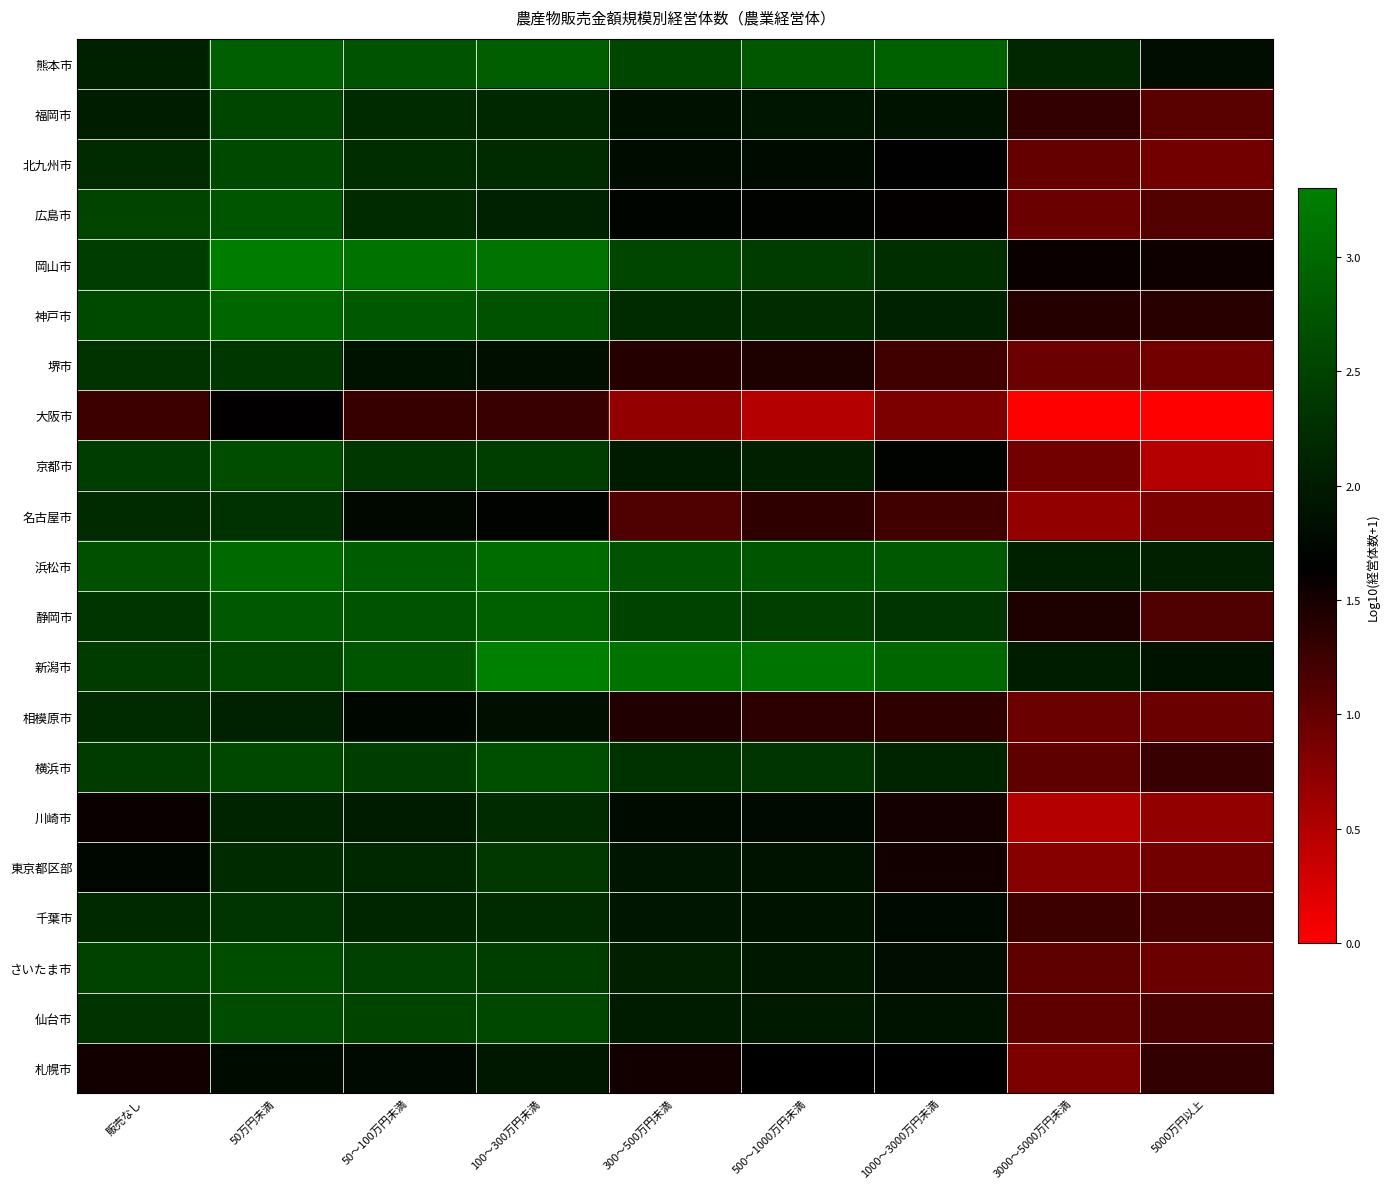

Reading left to right, transcribe all the data shown in this chart.

札幌市: 販売なし=1.5	50万円未満=1.8	50～100万円未満=1.8	100～300万円未満=2.0	300～500万円未満=1.5	500～1000万円未満=1.6	1000～3000万円未満=1.6	3000～5000万円未満=0.8	5000万円以上=1.3
仙台市: 販売なし=2.3	50万円未満=2.6	50～100万円未満=2.5	100～300万円未満=2.6	300～500万円未満=2.0	500～1000万円未満=2.0	1000～3000万円未満=1.9	3000～5000万円未満=1.0	5000万円以上=1.2
さいたま市: 販売なし=2.5	50万円未満=2.6	50～100万円未満=2.5	100～300万円未満=2.5	300～500万円未満=2.1	500～1000万円未満=1.9	1000～3000万円未満=1.8	3000～5000万円未満=1.0	5000万円以上=1.0
千葉市: 販売なし=2.2	50万円未満=2.3	50～100万円未満=2.1	100～300万円未満=2.2	300～500万円未満=1.9	500～1000万円未満=1.9	1000～3000万円未満=1.8	3000～5000万円未満=1.3	5000万円以上=1.2
東京都区部: 販売なし=1.7	50万円未満=2.2	50～100万円未満=2.2	100～300万円未満=2.4	300～500万円未満=1.9	500～1000万円未満=1.9	1000～3000万円未満=1.5	3000～5000万円未満=0.8	5000万円以上=0.9
川崎市: 販売なし=1.6	50万円未満=2.1	50～100万円未満=2.0	100～300万円未満=2.2	300～500万円未満=1.8	500～1000万円未満=1.8	1000～3000万円未満=1.5	3000～5000万円未満=0.5	5000万円以上=0.7
横浜市: 販売なし=2.4	50万円未満=2.6	50～100万円未満=2.4	100～300万円未満=2.7	300～500万円未満=2.3	500～1000万円未満=2.3	1000～3000万円未満=2.1	3000～5000万円未満=1.0	5000万円以上=1.3
相模原市: 販売なし=2.2	50万円未満=2.1	50～100万円未満=1.7	100～300万円未満=1.8	300～500万円未満=1.4	500～1000万円未満=1.4	1000～3000万円未満=1.3	3000～5000万円未満=1.0	5000万円以上=1.0
新潟市: 販売なし=2.4	50万円未満=2.6	50～100万円未満=2.8	100～300万円未満=3.3	300～500万円未満=3.1	500～1000万円未満=3.1	1000～3000万円未満=3.0	3000～5000万円未満=2.0	5000万円以上=1.9
静岡市: 販売なし=2.3	50万円未満=2.8	50～100万円未満=2.7	100～300万円未満=2.9	300～500万円未満=2.5	500～1000万円未満=2.5	1000～3000万円未満=2.3	3000～5000万円未満=1.5	5000万円以上=1.1
浜松市: 販売なし=2.7	50万円未満=3.0	50～100万円未満=2.8	100～300万円未満=3.0	300～500万円未満=2.7	500～1000万円未満=2.8	1000～3000万円未満=2.8	3000～5000万円未満=2.1	5000万円以上=2.1
名古屋市: 販売なし=2.2	50万円未満=2.3	50～100万円未満=1.8	100～300万円未満=1.7	300～500万円未満=1.1	500～1000万円未満=1.3	1000～3000万円未満=1.2	3000～5000万円未満=0.7	5000万円以上=0.8
京都市: 販売なし=2.4	50万円未満=2.6	50～100万円未満=2.3	100～300万円未満=2.5	300～500万円未満=2.0	500～1000万円未満=2.1	1000～3000万円未満=1.7	3000～5000万円未満=0.9	5000万円以上=0.5
大阪市: 販売なし=1.3	50万円未満=1.6	50～100万円未満=1.3	100～300万円未満=1.3	300～500万円未満=0.7	500～1000万円未満=0.5	1000～3000万円未満=0.8	3000～5000万円未満=0.0	5000万円以上=0.0
堺市: 販売なし=2.3	50万円未満=2.4	50～100万円未満=1.9	100～300万円未満=1.9	300～500万円未満=1.4	500～1000万円未満=1.5	1000～3000万円未満=1.2	3000～5000万円未満=1.0	5000万円以上=0.9
神戸市: 販売なし=2.6	50万円未満=3.0	50～100万円未満=2.8	100～300万円未満=2.7	300～500万円未満=2.2	500～1000万円未満=2.2	1000～3000万円未満=2.1	3000～5000万円未満=1.4	5000万円以上=1.4
岡山市: 販売なし=2.4	50万円未満=3.3	50～100万円未満=3.1	100～300万円未満=3.1	300～500万円未満=2.6	500～1000万円未満=2.4	1000～3000万円未満=2.2	3000～5000万円未満=1.6	5000万円以上=1.6
広島市: 販売なし=2.5	50万円未満=2.8	50～100万円未満=2.2	100～300万円未満=2.1	300～500万円未満=1.7	500～1000万円未満=1.7	1000～3000万円未満=1.6	3000～5000万円未満=1.0	5000万円以上=1.1
北九州市: 販売なし=2.2	50万円未満=2.6	50～100万円未満=2.2	100～300万円未満=2.2	300～500万円未満=1.8	500～1000万円未満=1.8	1000～3000万円未満=1.7	3000～5000万円未満=1.0	5000万円以上=0.9
福岡市: 販売なし=2.0	50万円未満=2.6	50～100万円未満=2.2	100～300万円未満=2.2	300～500万円未満=1.9	500～1000万円未満=1.9	1000～3000万円未満=1.9	3000～5000万円未満=1.3	5000万円以上=1.1
熊本市: 販売なし=2.1	50万円未満=2.9	50～100万円未満=2.7	100～300万円未満=2.9	300～500万円未満=2.5	500～1000万円未満=2.8	1000～3000万円未満=2.9	3000～5000万円未満=2.2	5000万円以上=1.8